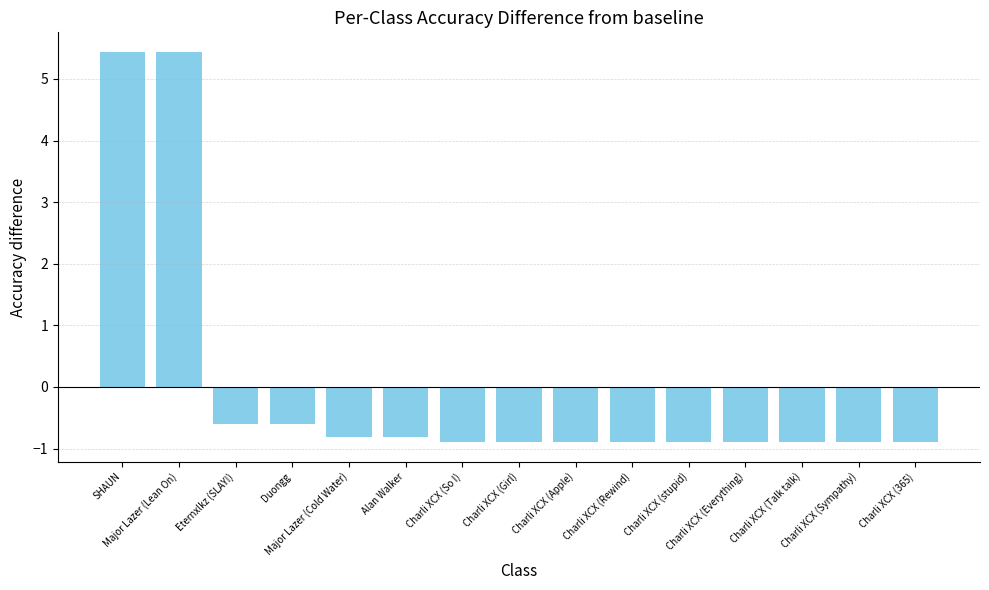

What is the difference between the maximum and minimum values?

6.3